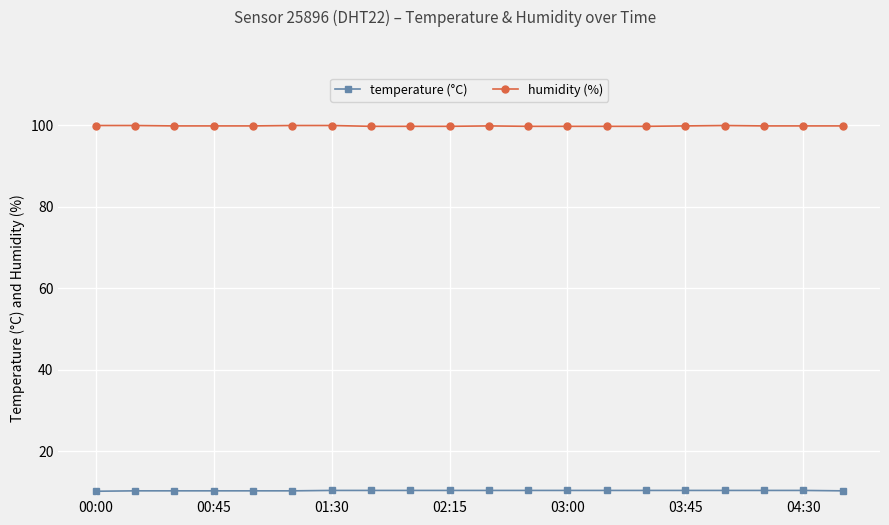

What is the sum of all temperature (°C) values?

207.2